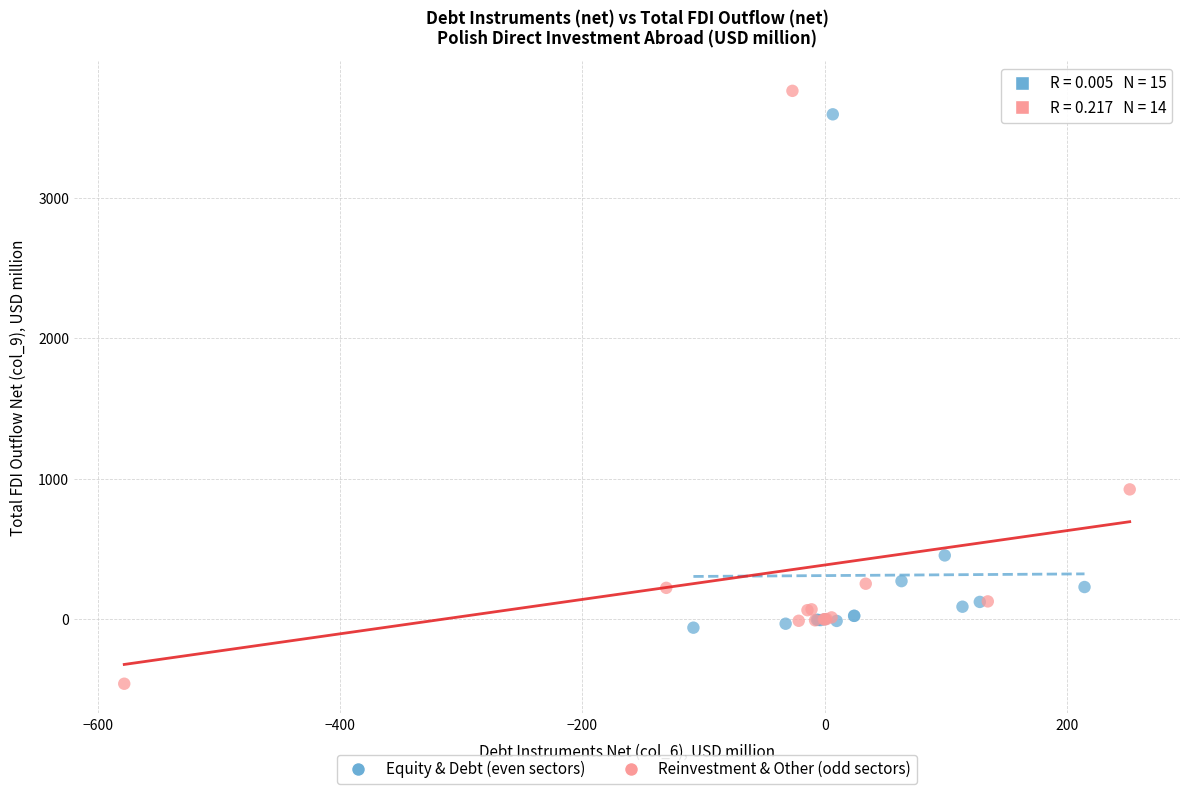

What are all the series names shown in the legend?

Equity & Debt (even sectors), Reinvestment & Other (odd sectors)